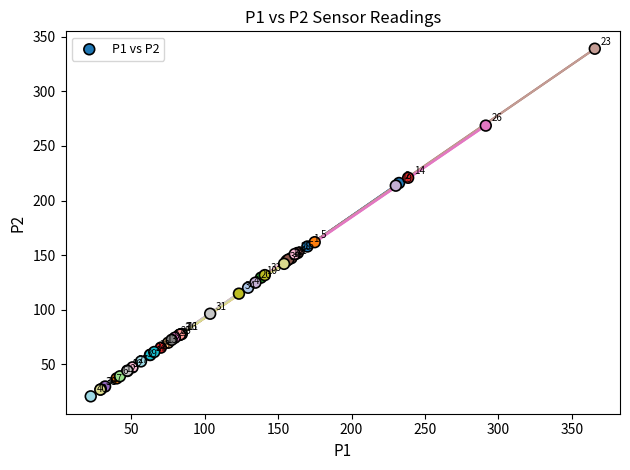

What Y value in the scatter plot is closest to 179?

161.9